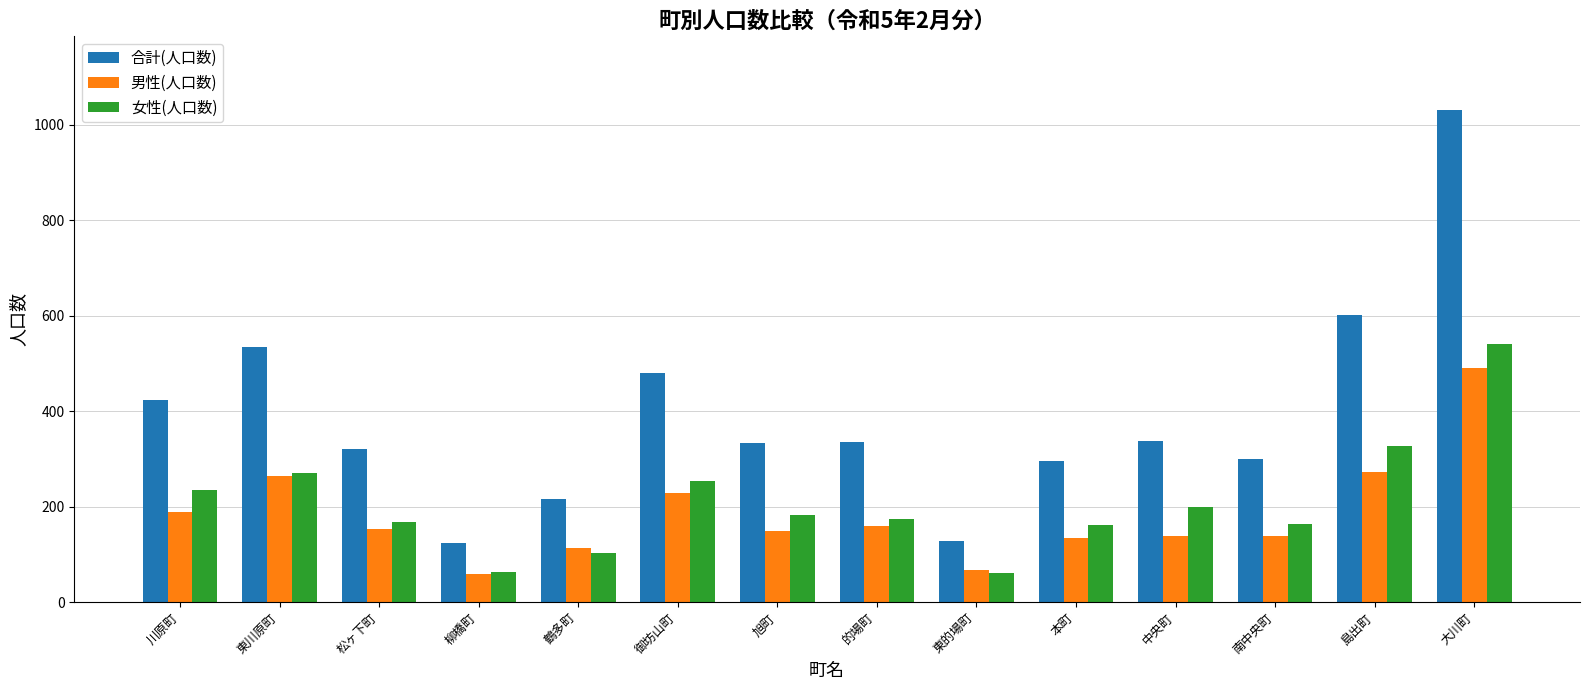

What is the spread (max minus min) of values at 東川原町?

271